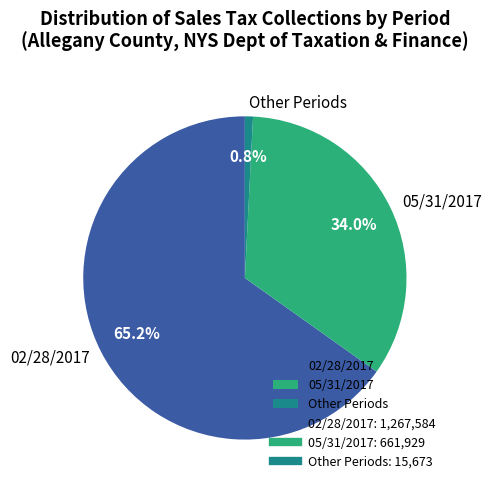

To the nearest percent, what is the average slice percentage?

33%